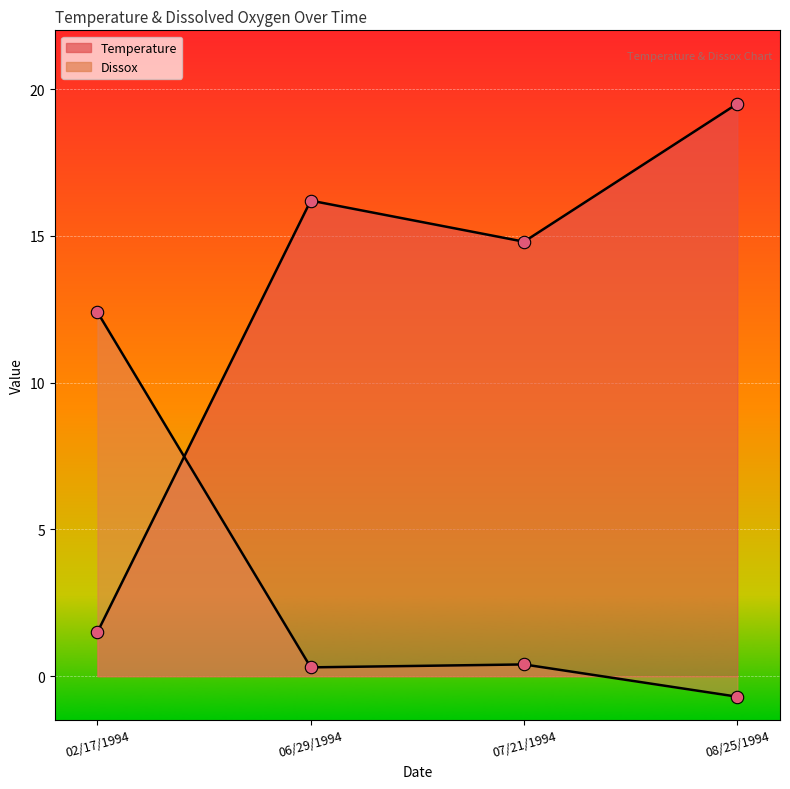

Which series has the largest Y range (max minus min)?

Temperature